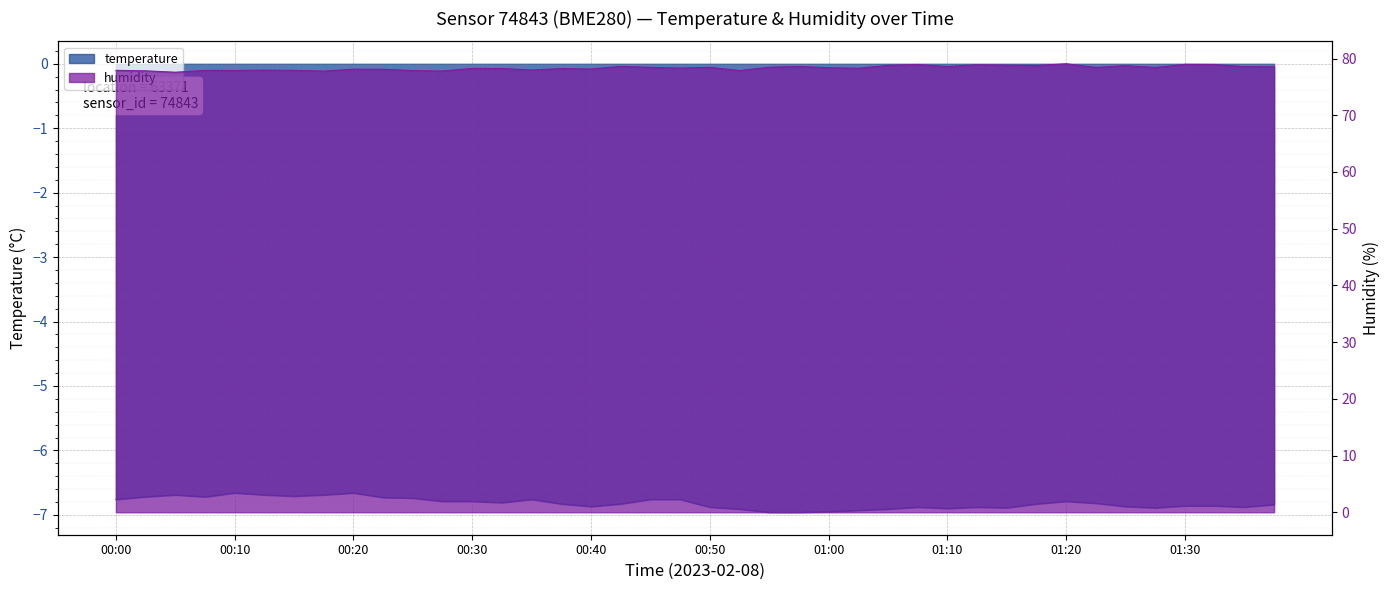

Where is temperature nearest to the value -6?

00:10